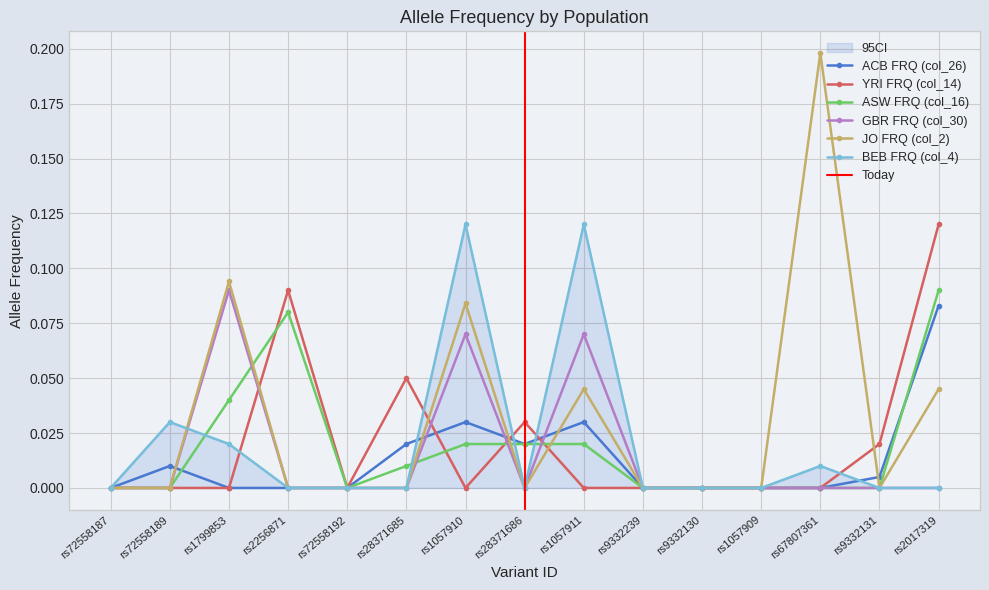

At which label is ASW FRQ (col_16) closest to 0?

rs72558187